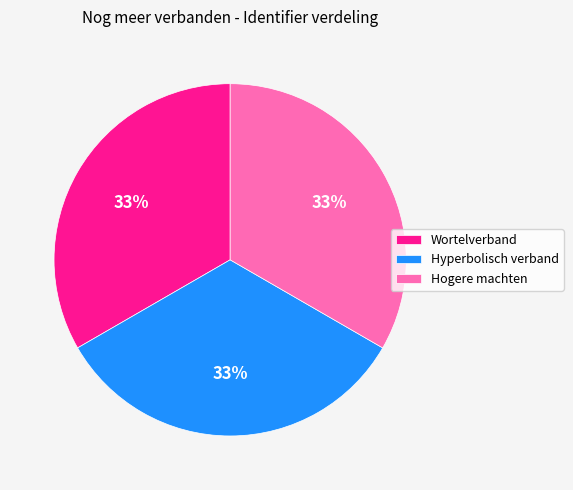

What is the ratio of the value at Hyperbolisch verband to the value at Hogere machten?

1.0